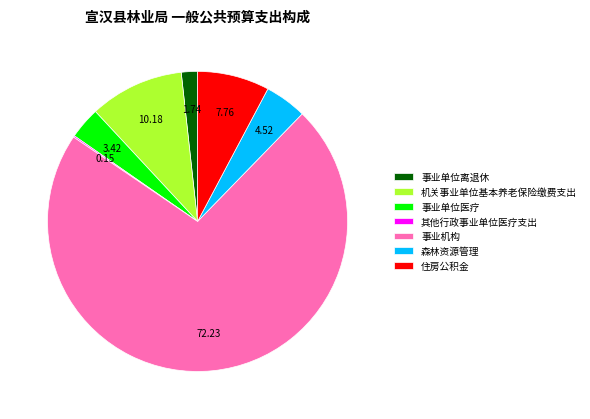

Which slice is the largest?

事业机构